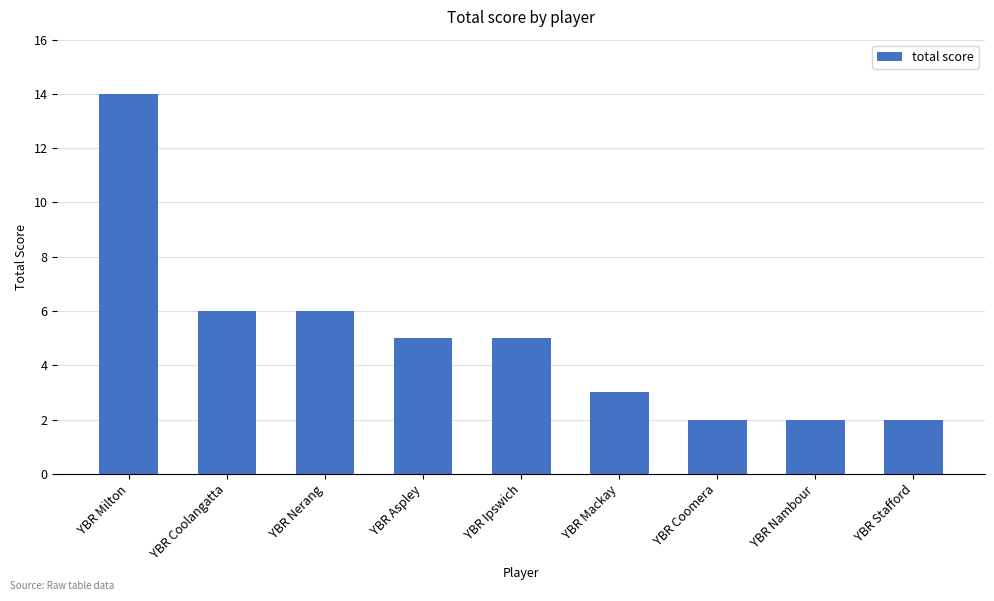

What position from the right is YBR Ipswich?

5